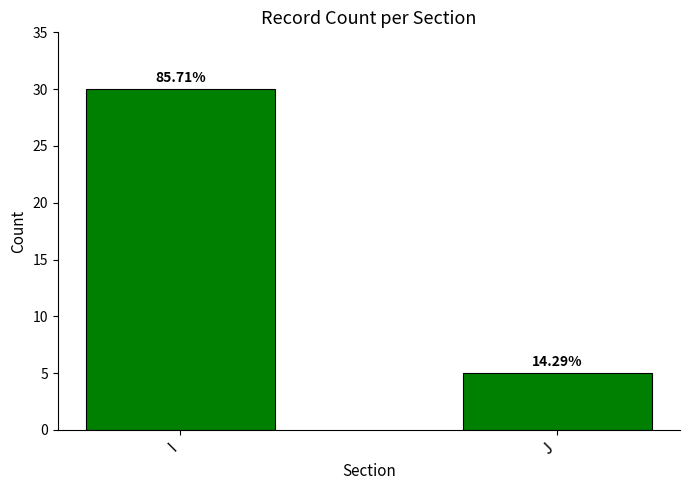

What is the approximate value at I?

30